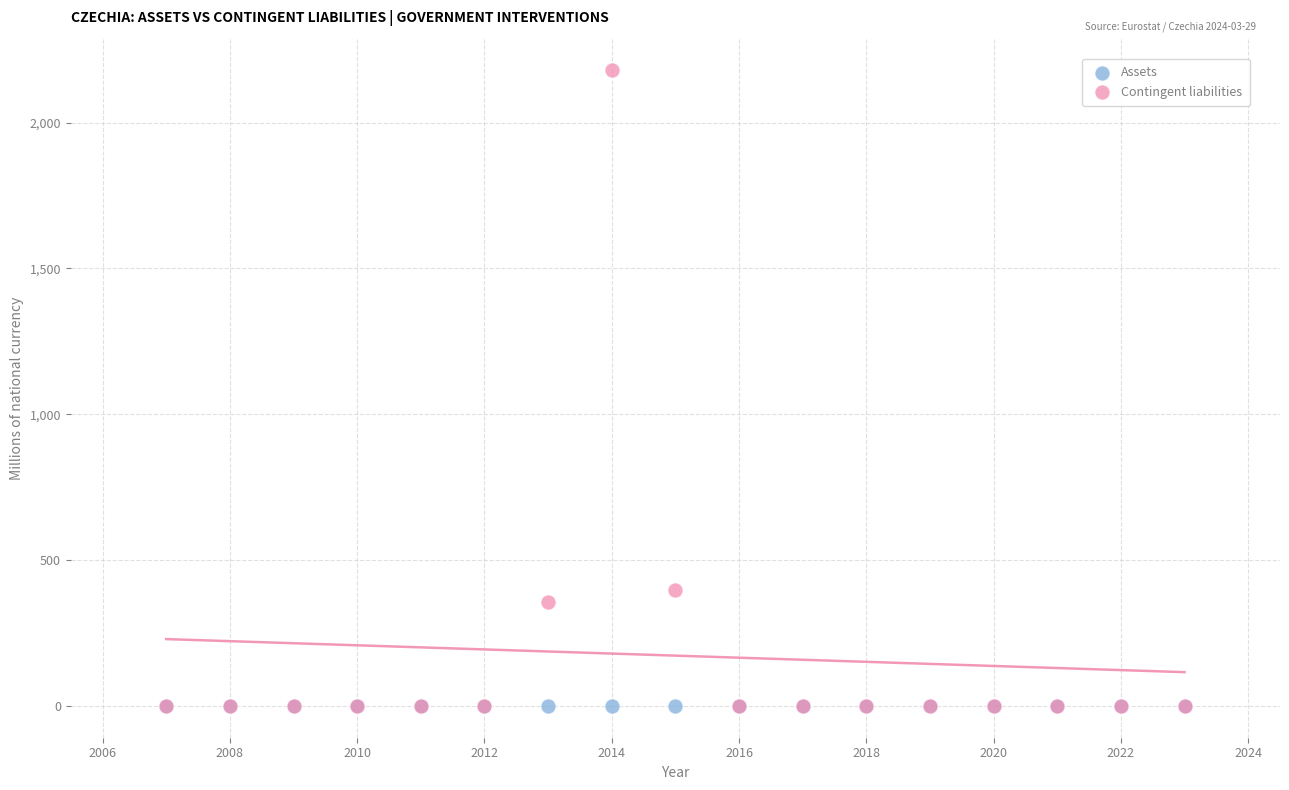

Across all series, what Y value is closest to 1089?

398